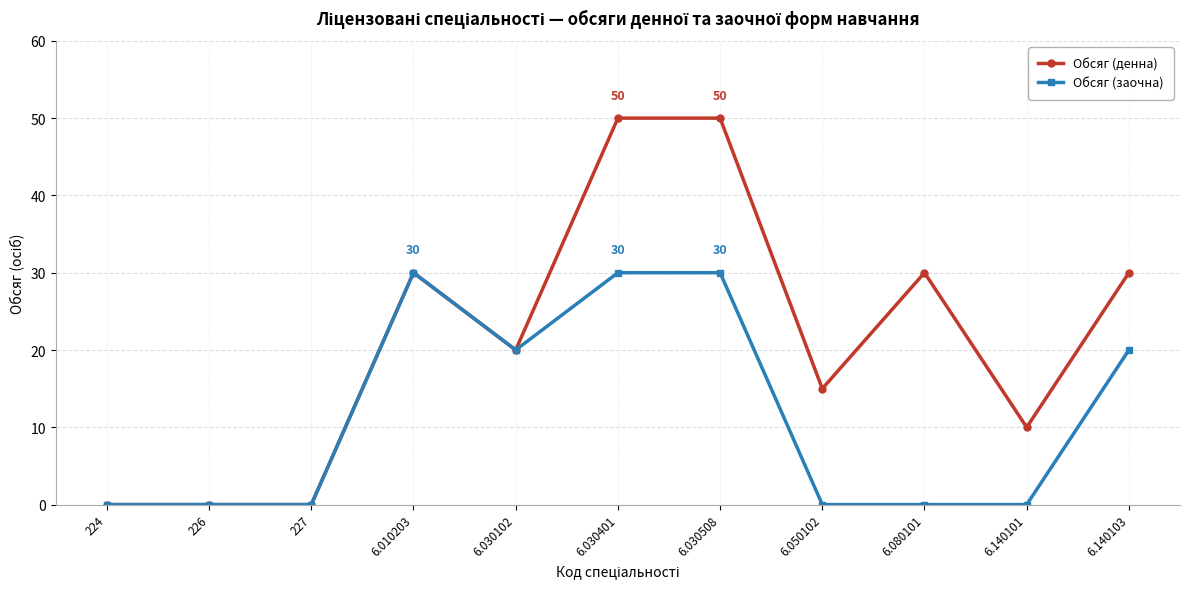

Reading right to left, list all the values displayed in this chart.

Обсяг (денна): 30	10	30	15	50	50	20	30	0	0	0
Обсяг (заочна): 20	0	0	0	30	30	20	30	0	0	0